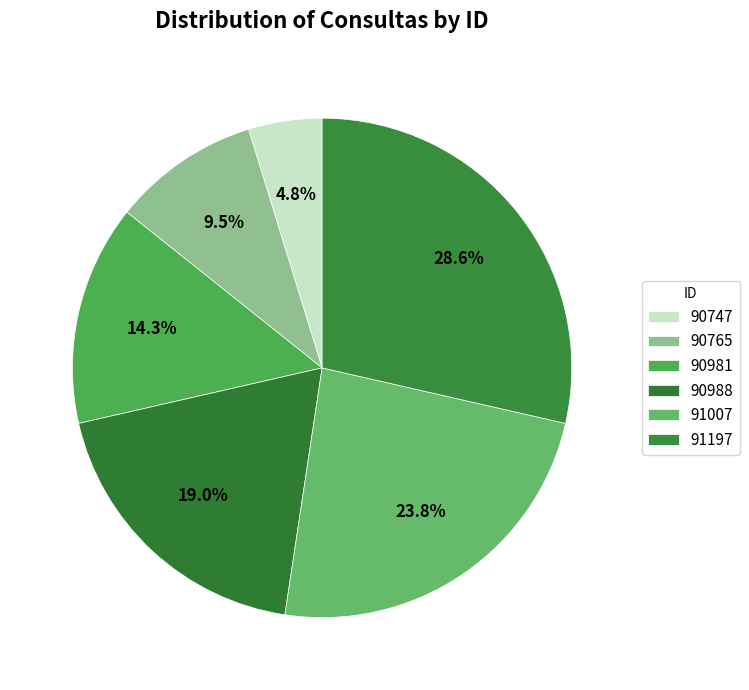

What is the ratio of the value at 90988 to the value at 90981?

1.3